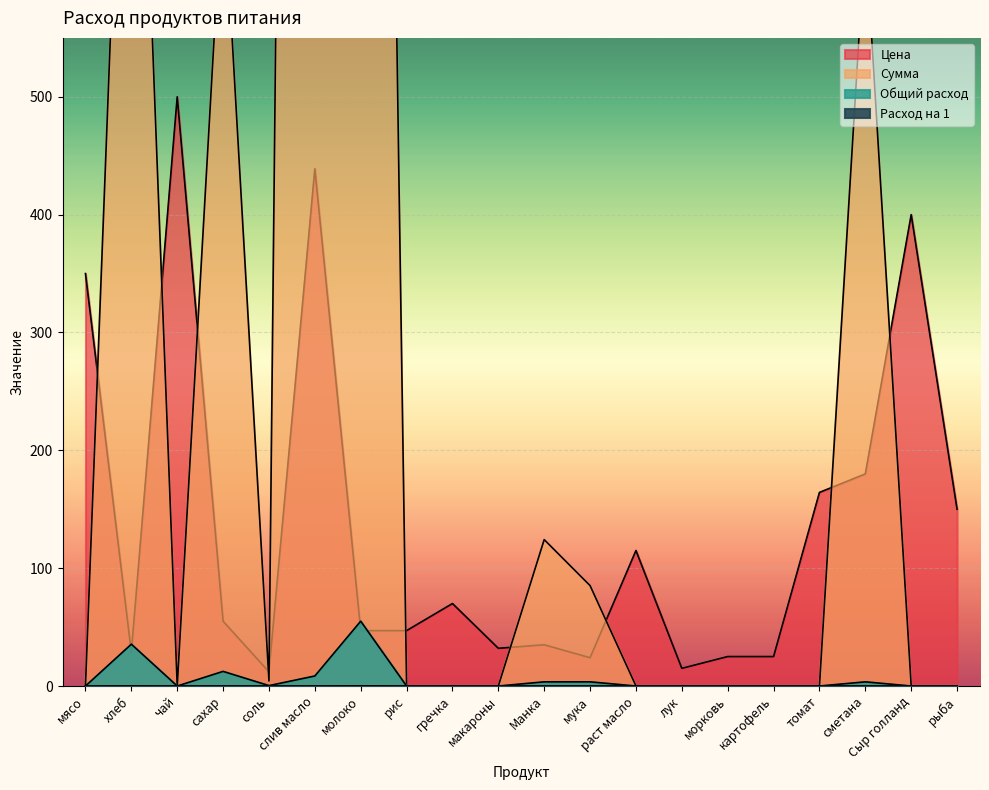

True or false: Расход на 1 and Цена intersect in this chart.

False